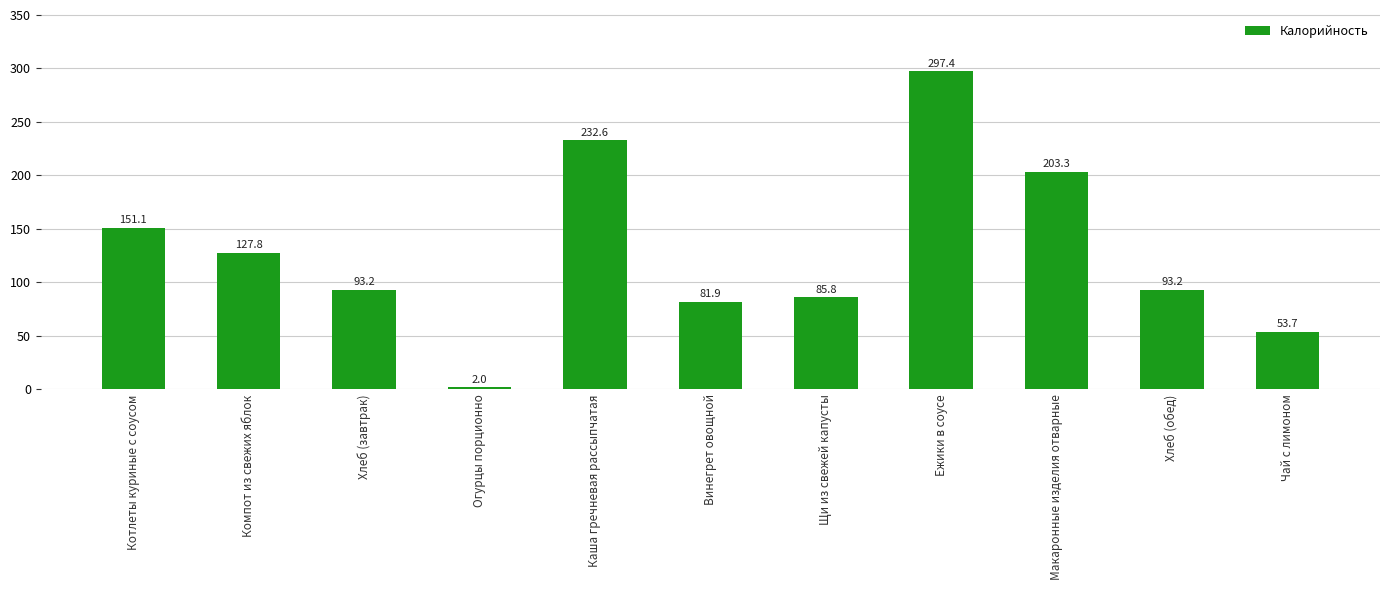

What is the change in value from Хлеб (завтрак) to Щи из свежей капусты?

-7.4